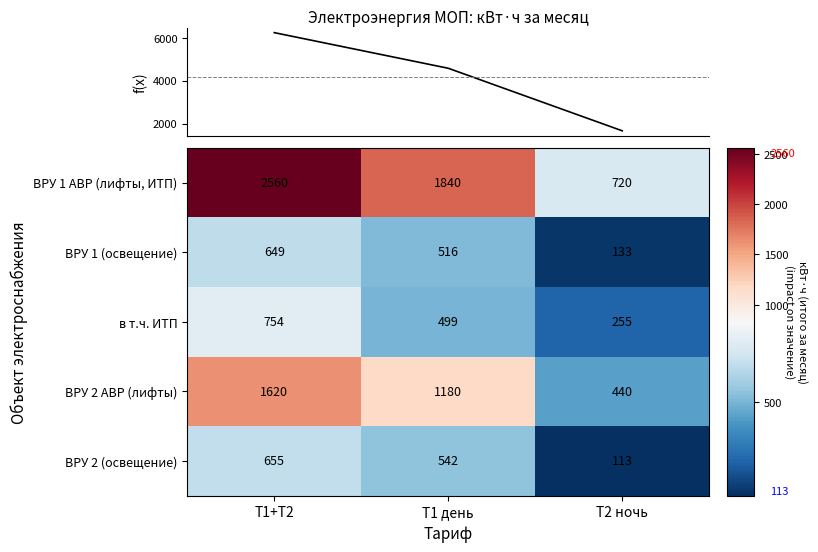

Is it true that в т.ч. ИТП equals 228 at Т1 день?

False